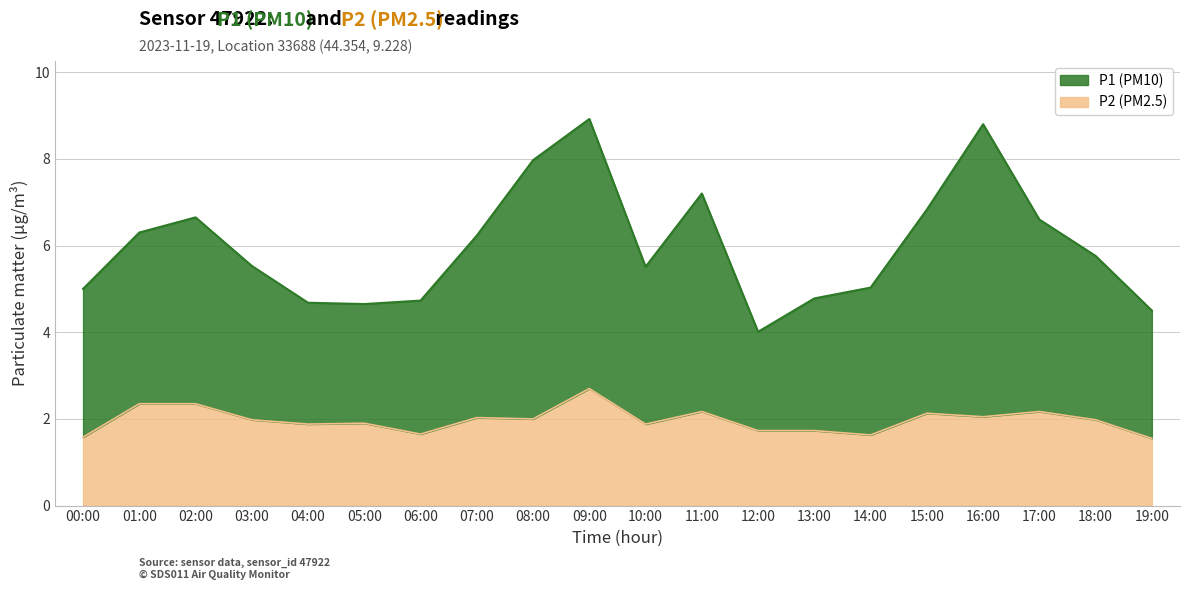

How many series are shown in this chart?

2